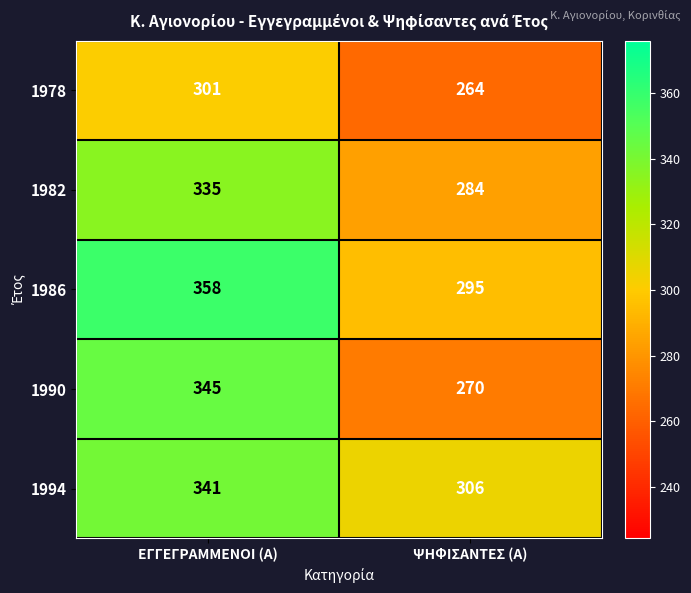

What is the minimum value shown in the chart?

264